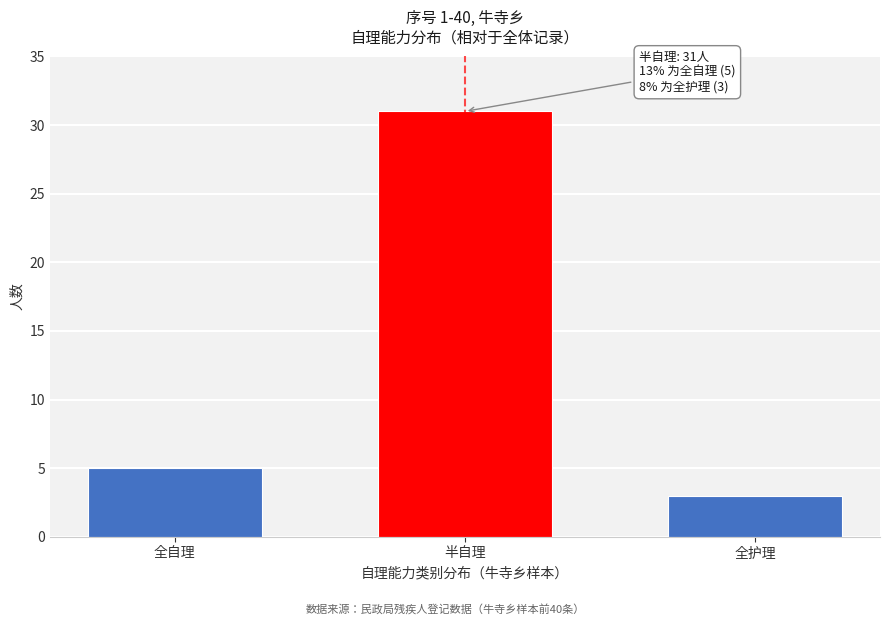

Reading left to right, list all the values displayed in this chart.

全自理=5	半自理=31	全护理=3